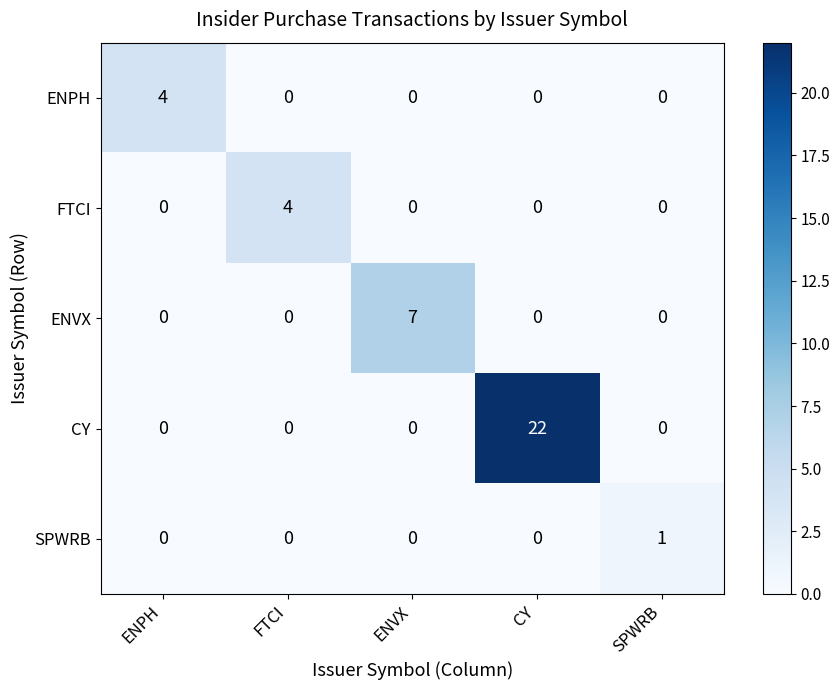

Count the FTCI values in the range 0 to 1.

4